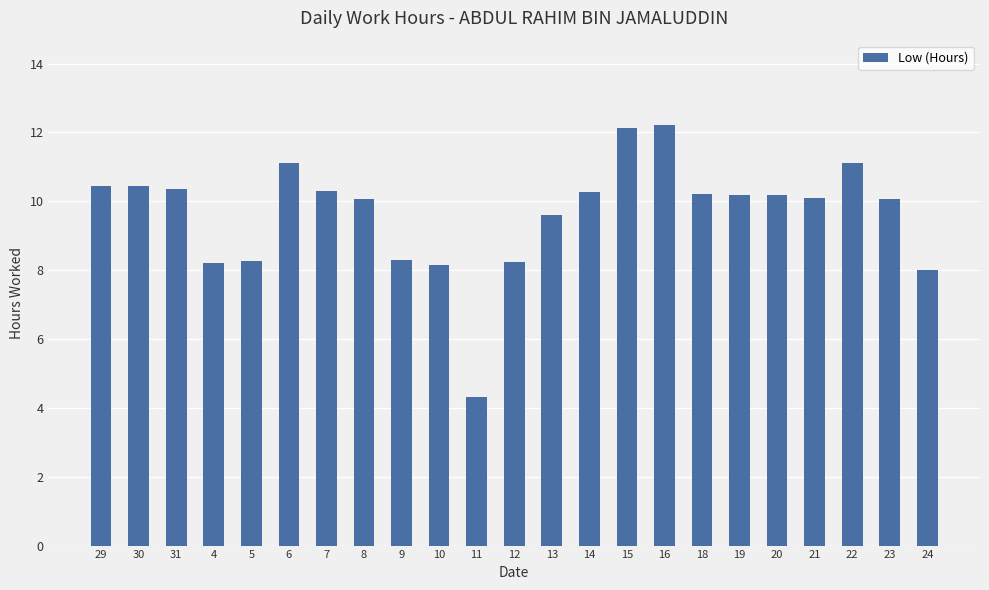

What position from the right is 6?

18